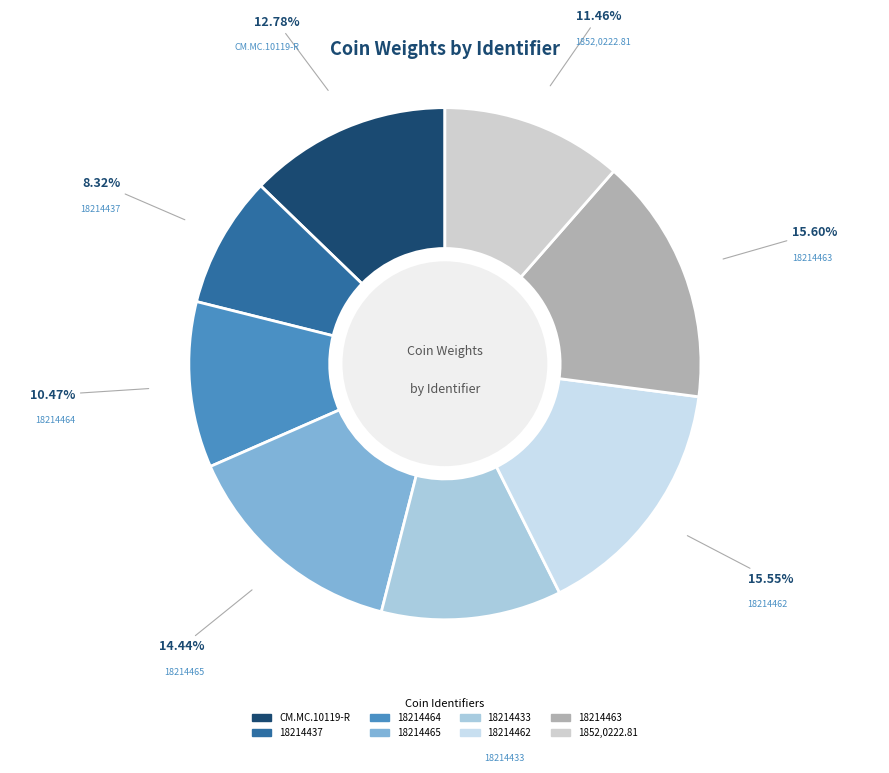

What is the total percentage of 18214464 and CM.MC.10119-R?

23.3%